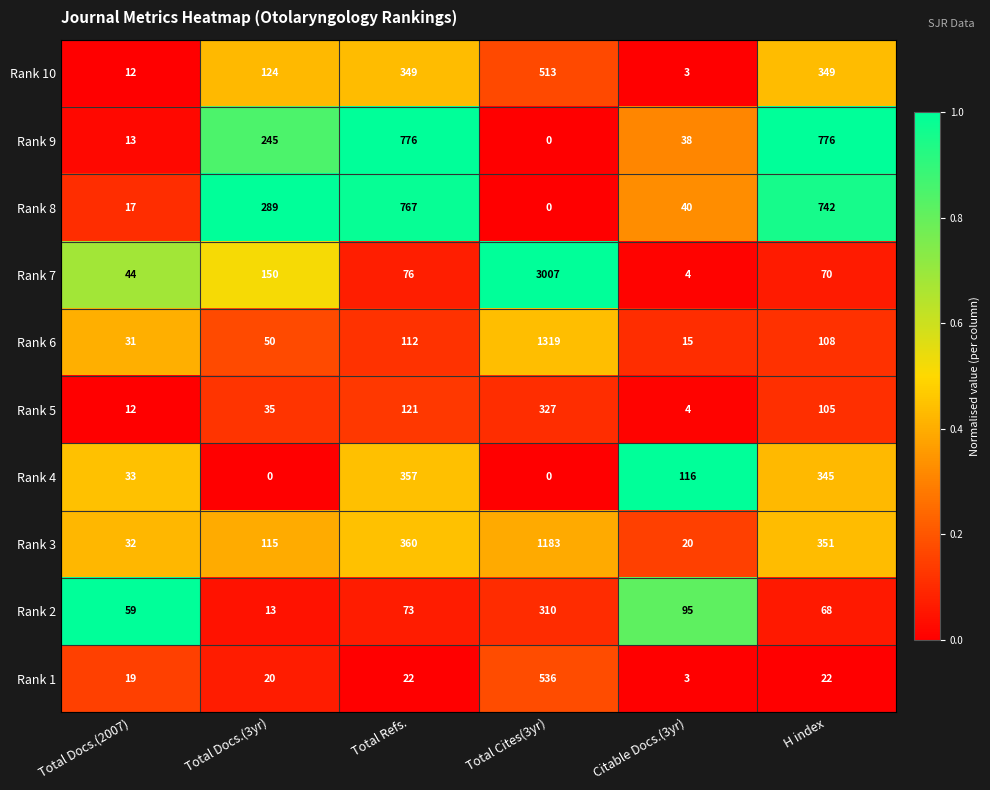

What is the difference between the maximum and minimum values in the Rank 6 series?

1304